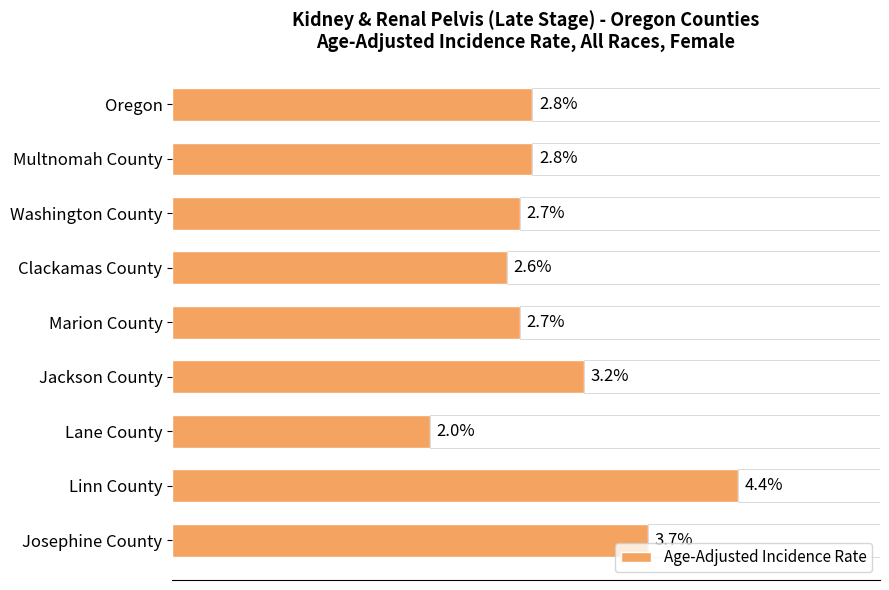

Which category has the highest value in the Age-Adjusted Incidence Rate series?

Linn County